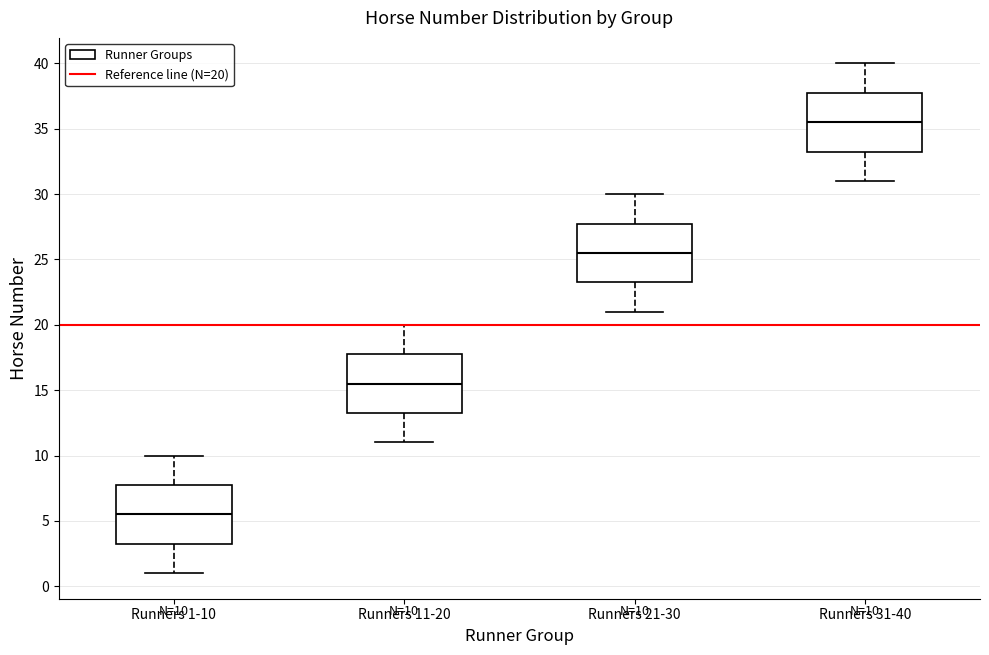

Which box has the lowest median line?

Runners 1-10